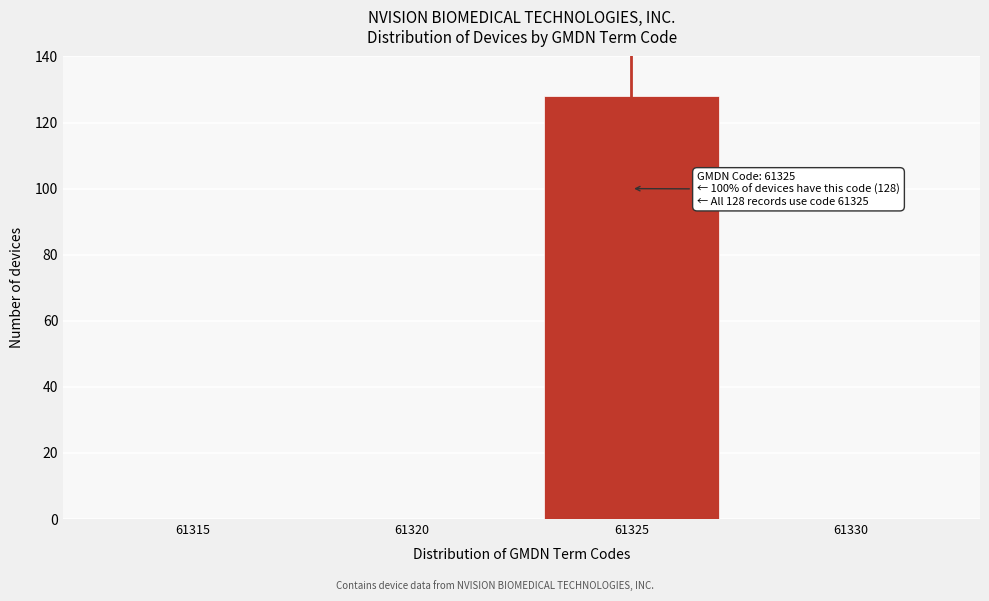

Reading left to right, what are all the values shown in this chart?

61315=0	61320=0	61325=128	61330=0